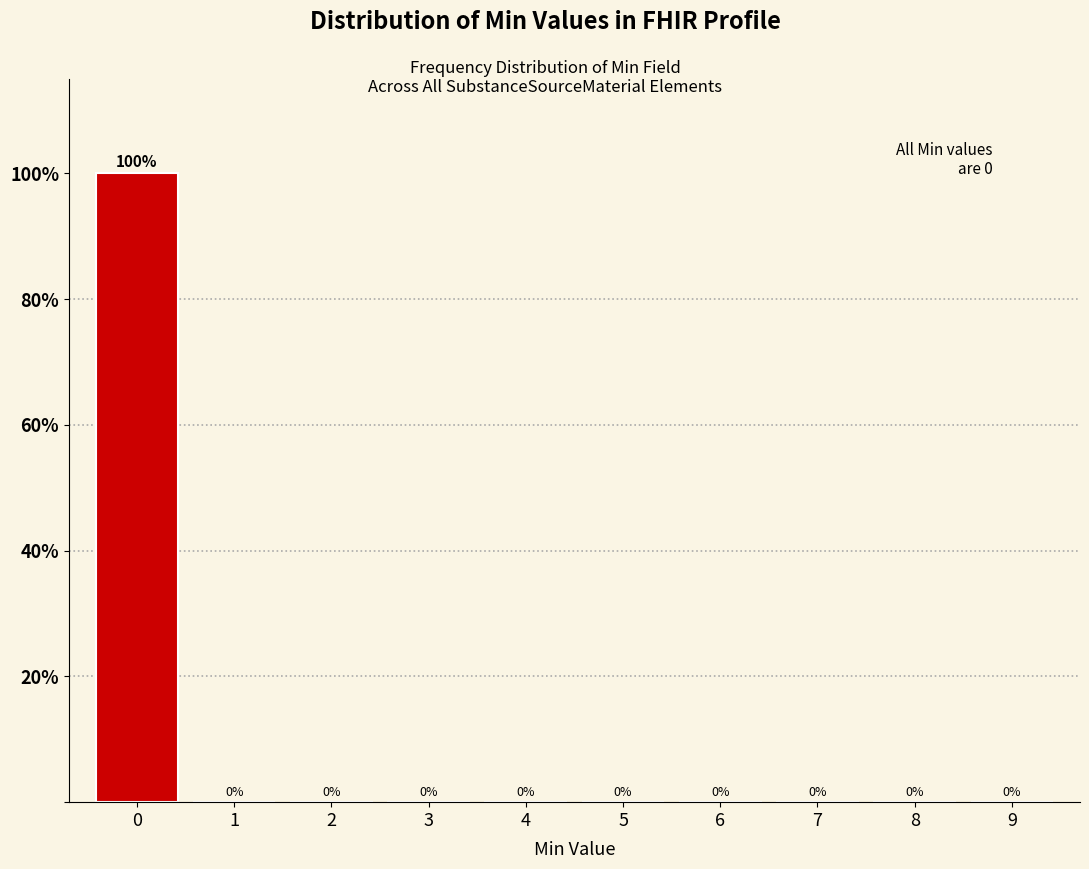

Reading left to right, what are all the values shown in this chart?

0=100	1=0	2=0	3=0	4=0	5=0	6=0	7=0	8=0	9=0